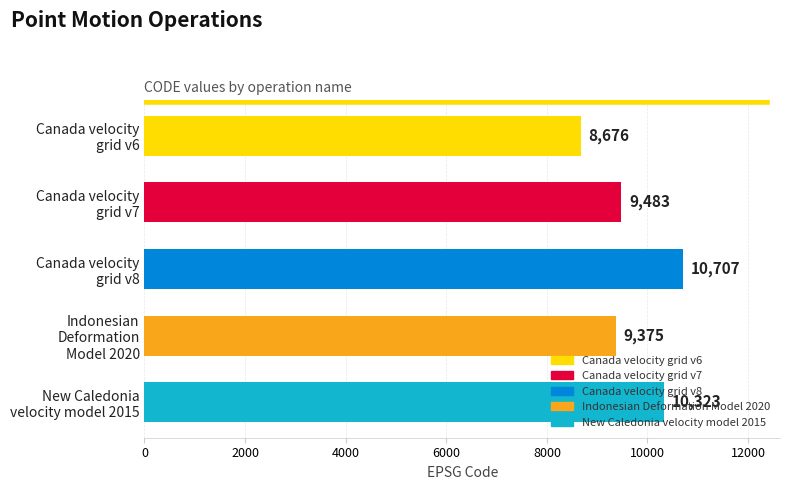

What is the value of the 4th bar from the top?

9375